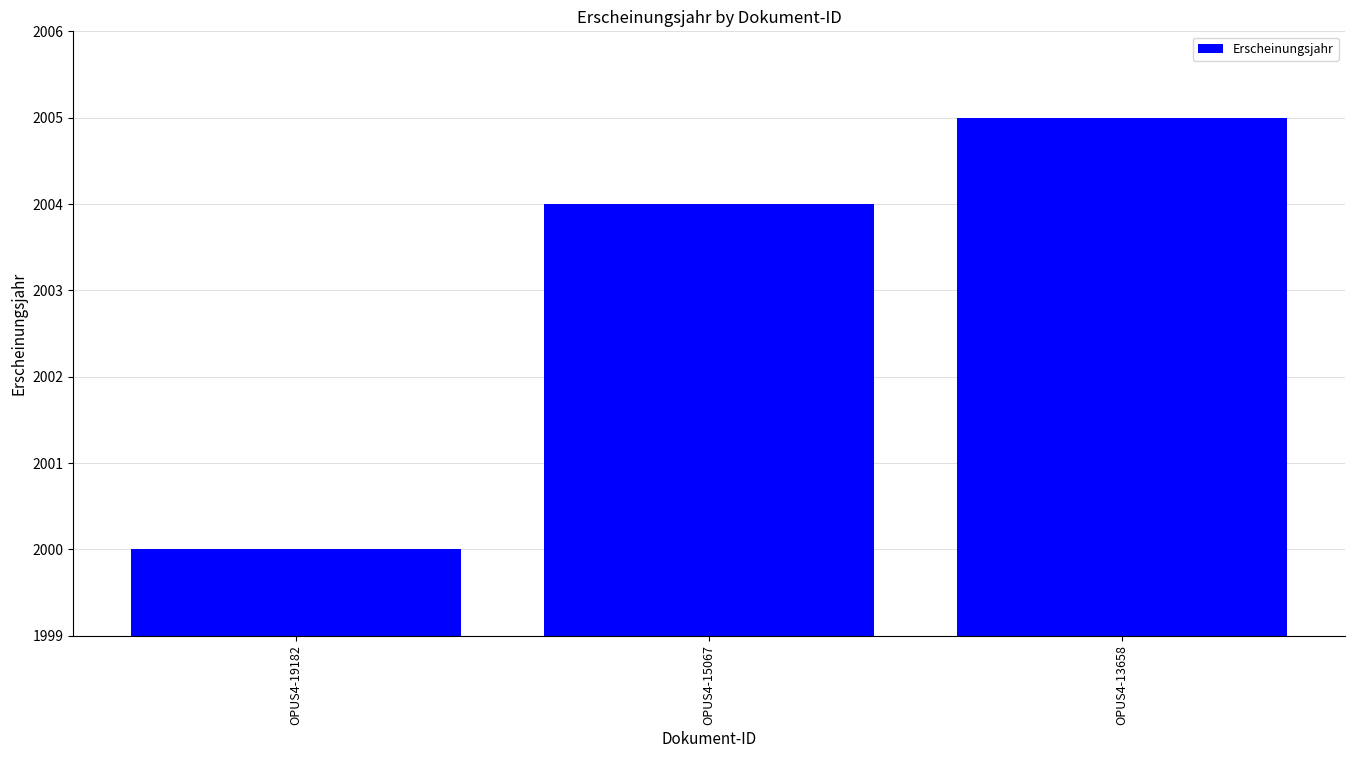

Read the value at OPUS4-19182.

2000